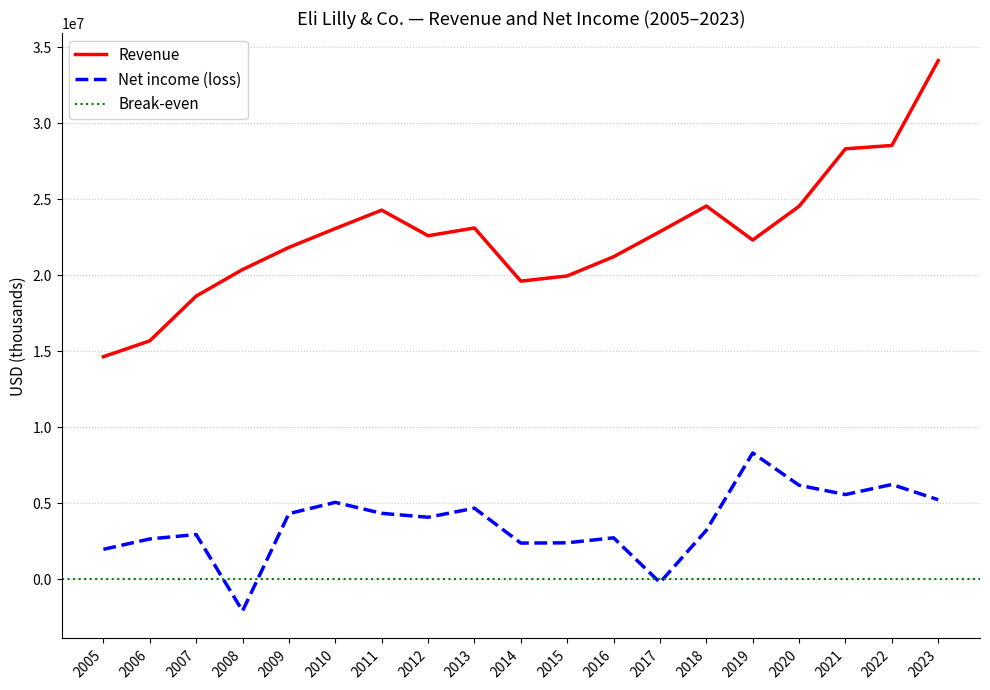

What is the difference between the second highest and second lowest values in the Revenue series?

12850400